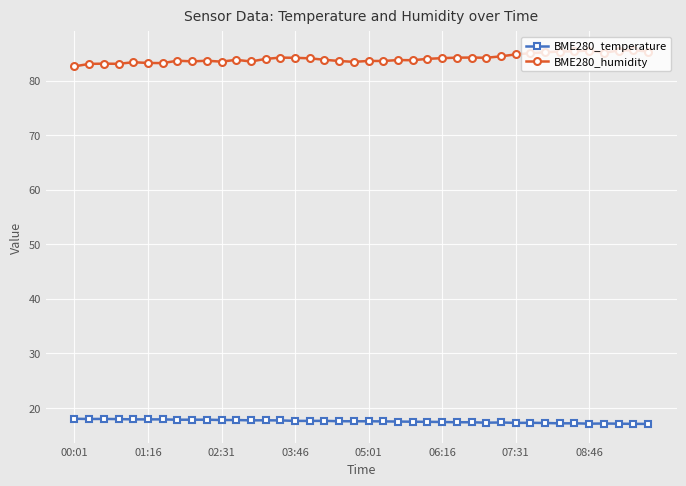

Rank the series by their maximum value, from highest to lowest.

BME280_humidity, BME280_temperature